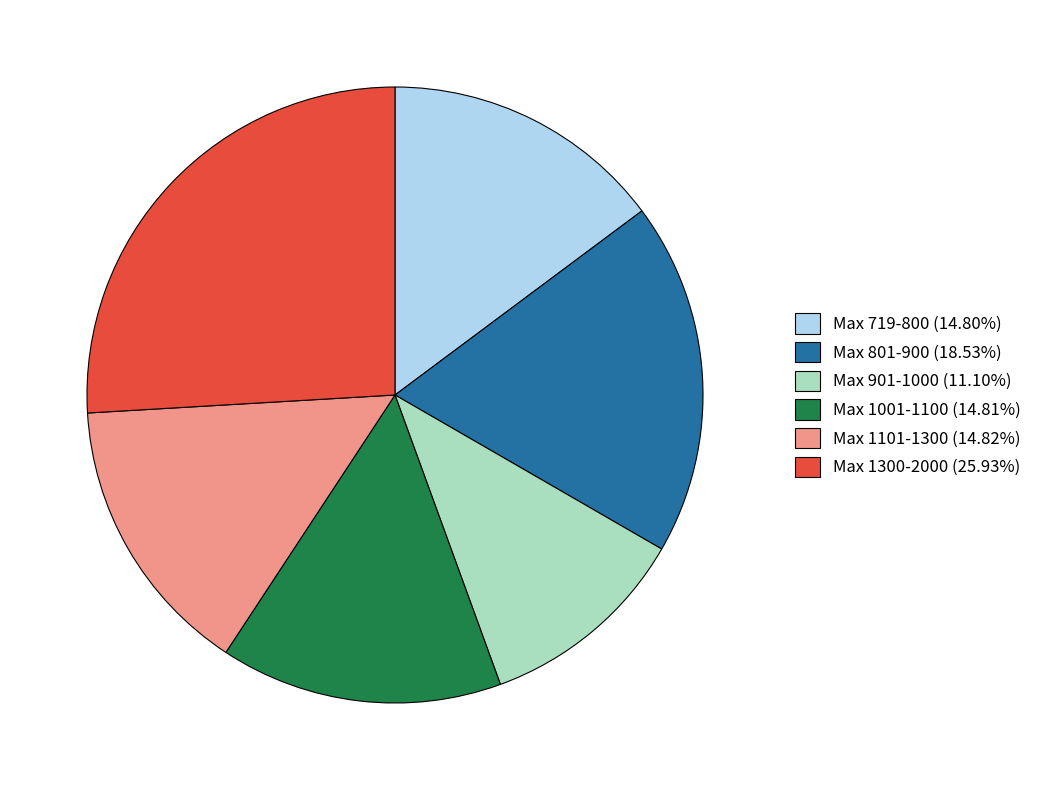

Approximately how many times larger is the value at Max 1300-2000 (25.93%) compared to Max 801-900 (18.53%)?

1.4